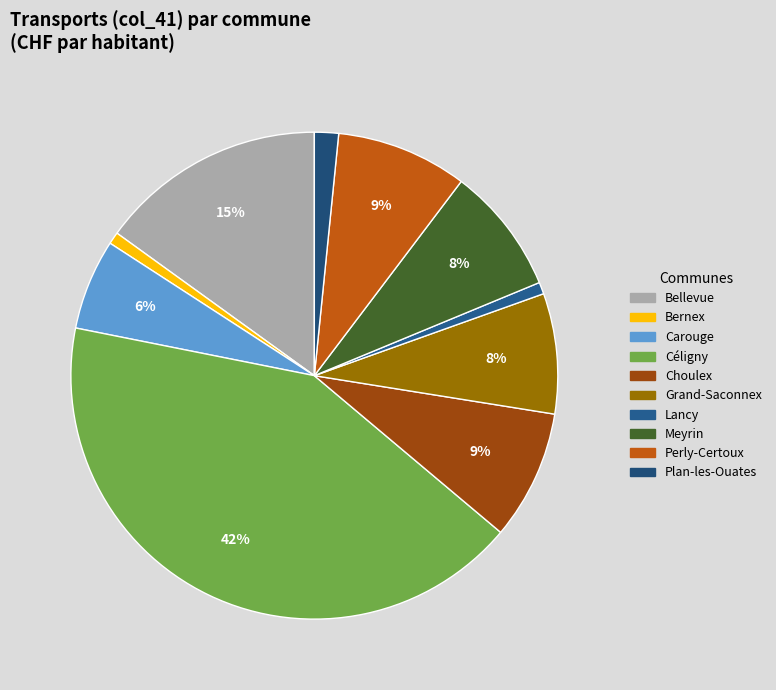

How many slices are in this pie chart?

10